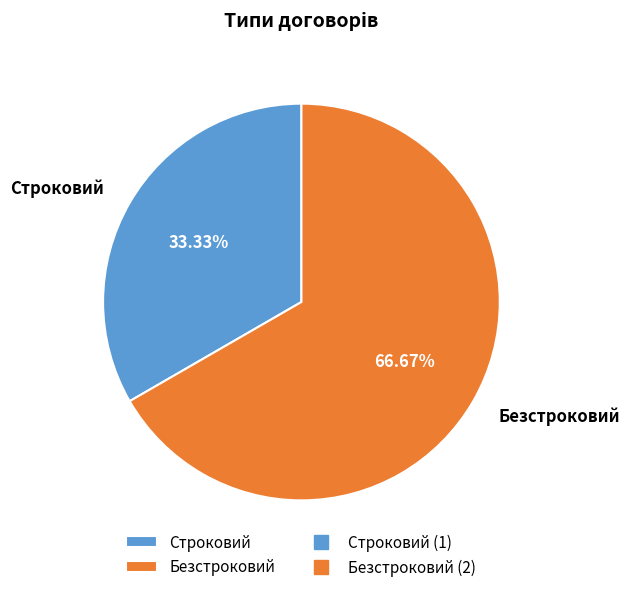

Between Безстроковий and Строковий, which is larger?

Безстроковий